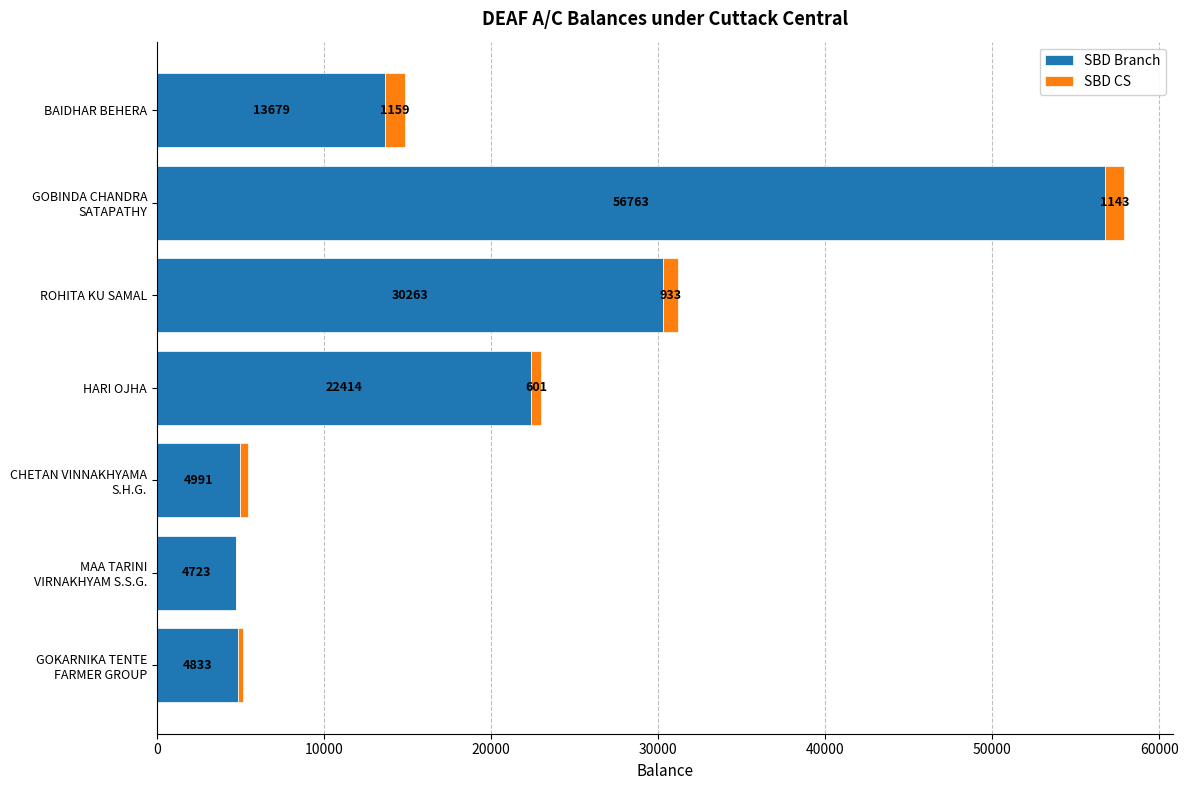

What is the approximate value of SBD Branch at BAIDHAR BEHERA, to the nearest 50?

13700